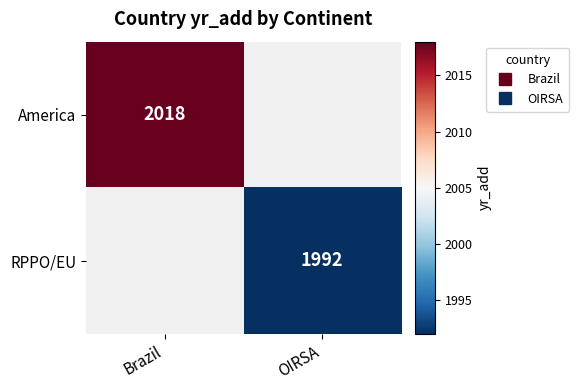

Rank the series at Brazil from highest to lowest value.

America, RPPO/EU